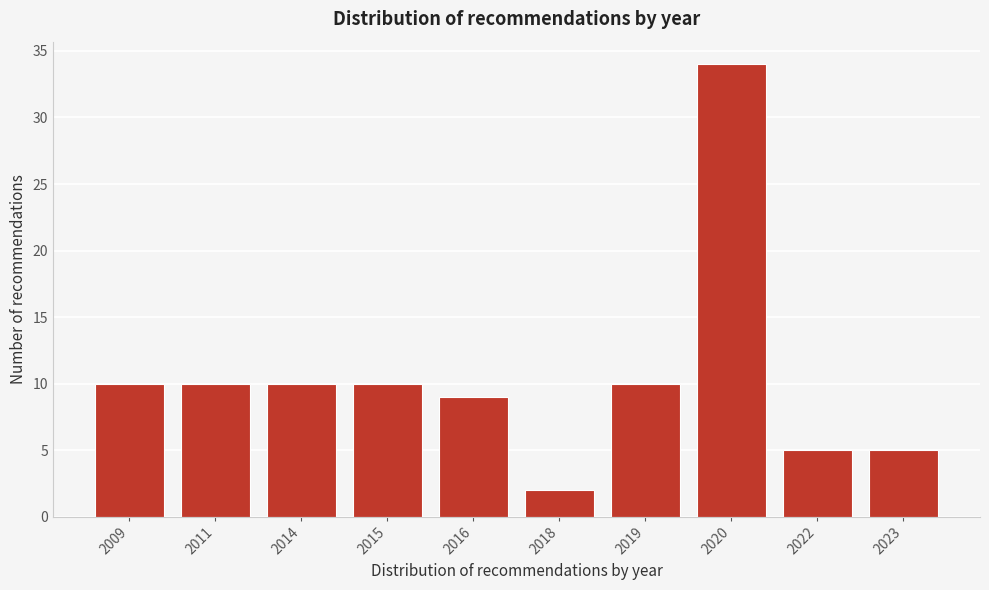

Reading right to left, what are all the values shown in this chart?

5	5	34	10	2	9	10	10	10	10